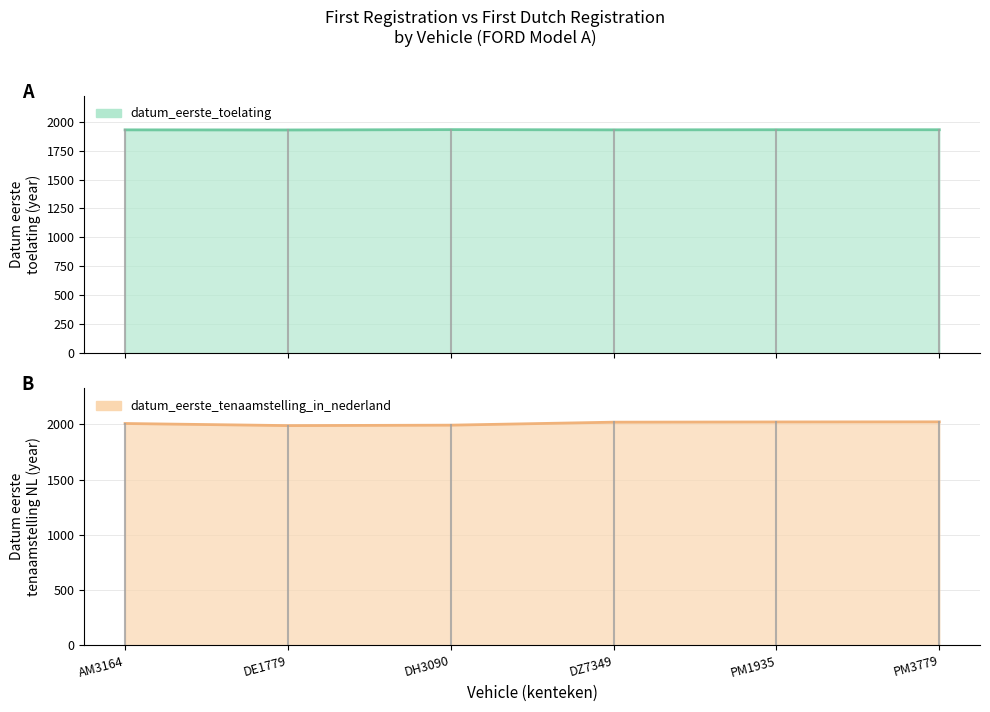

How many data points in datum_eerste_tenaamstelling_in_nederland are less than 2019?

3